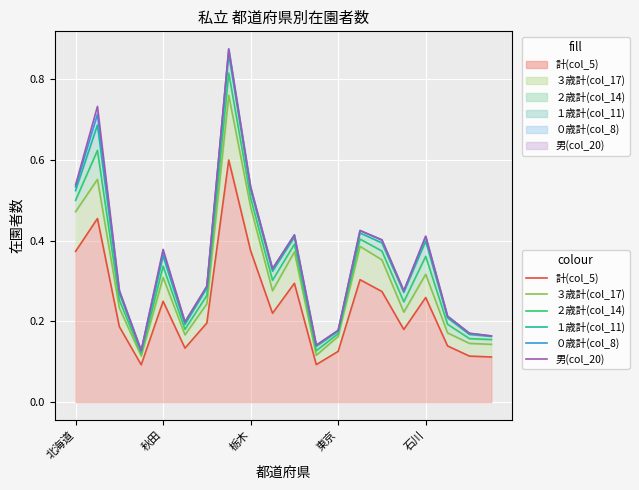

Which series has the widest spread of values?

０歳計(col_8)